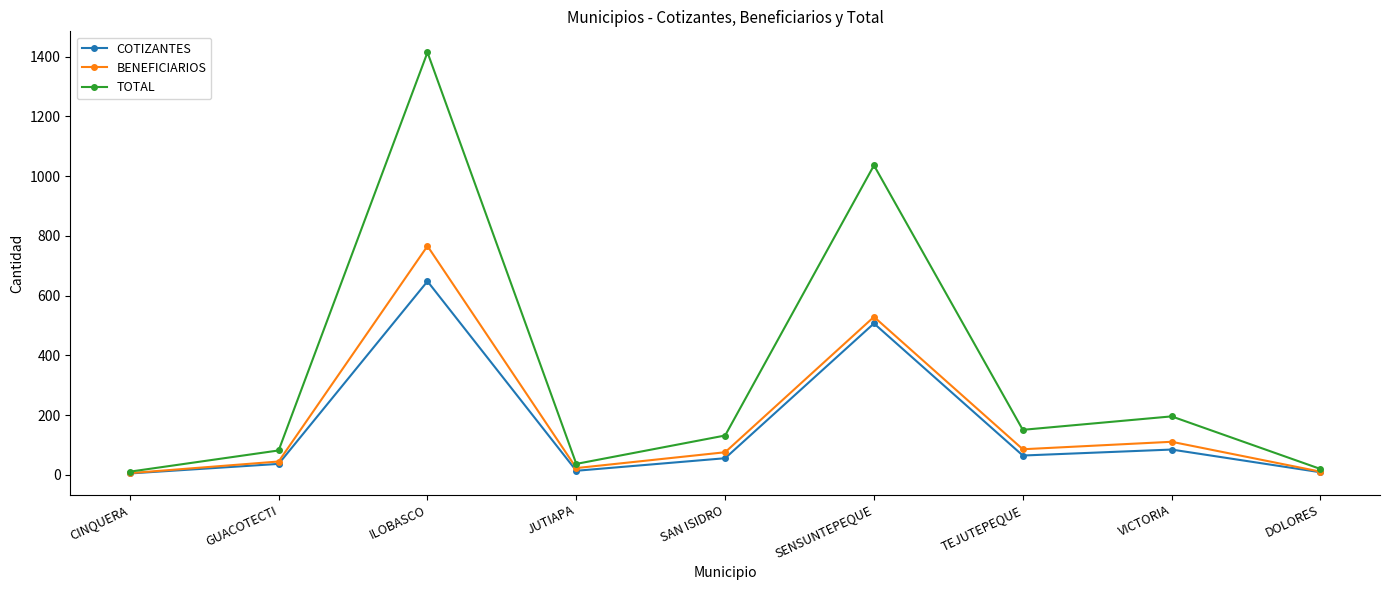

Which series has the widest spread of values?

TOTAL